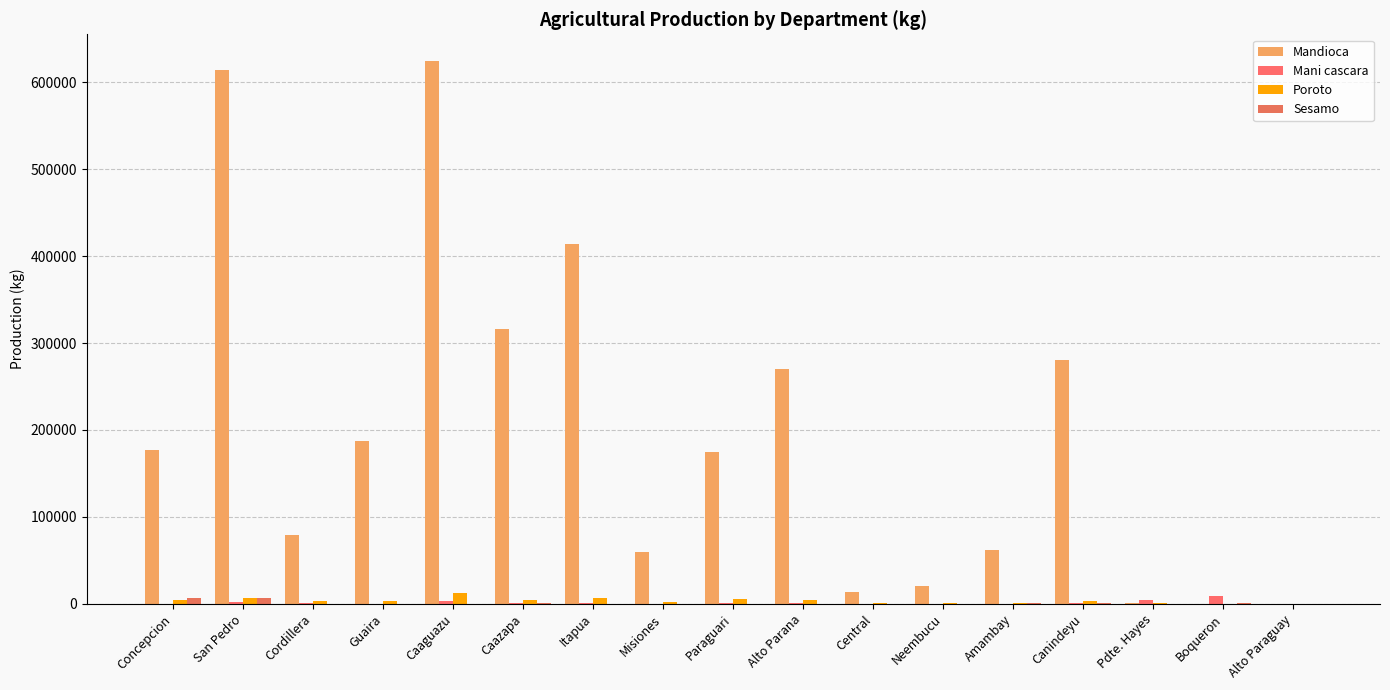

What is the total value across all series at Alto Parana?

276358